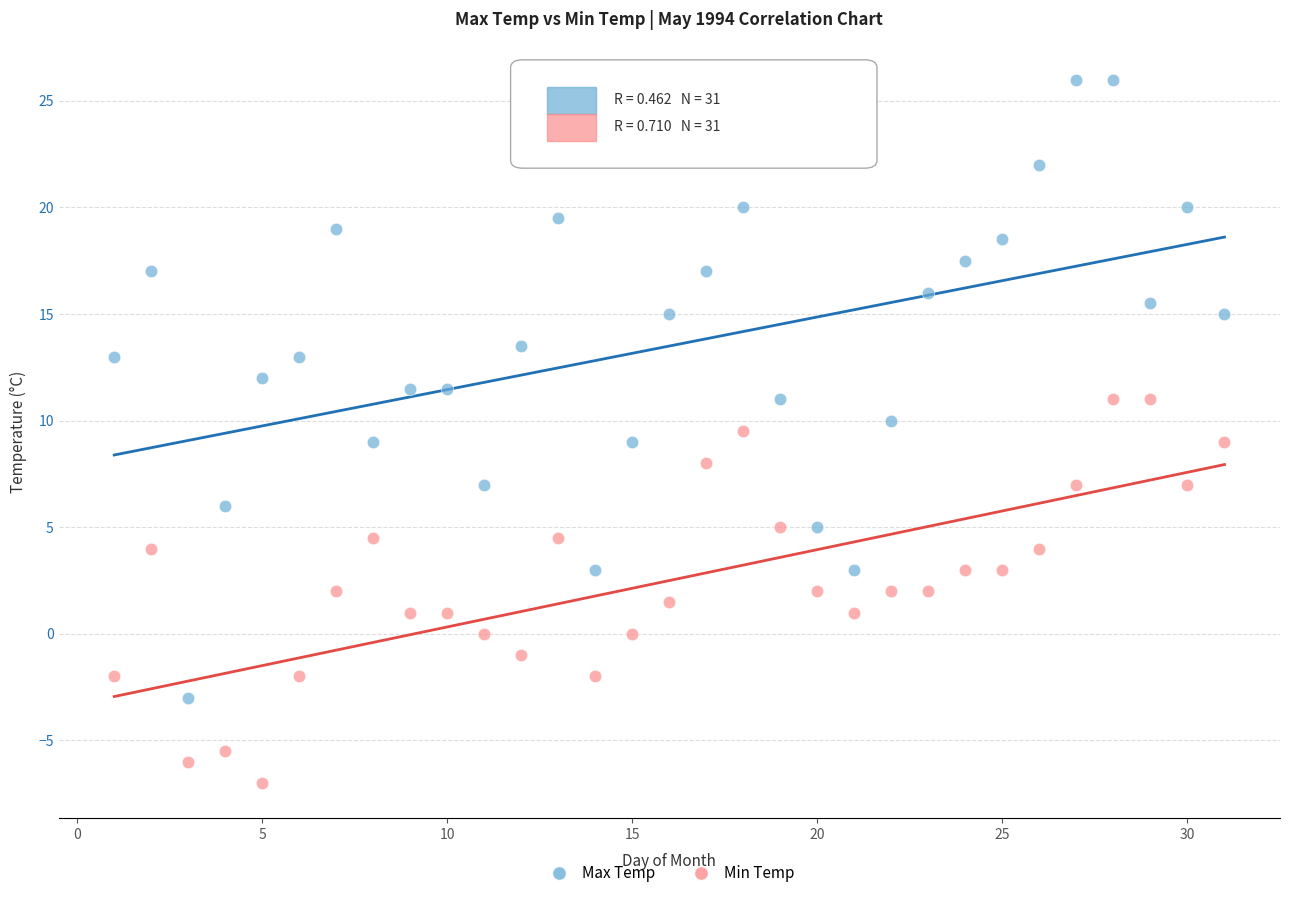

What are all the series names shown in the legend?

Max Temp, Min Temp